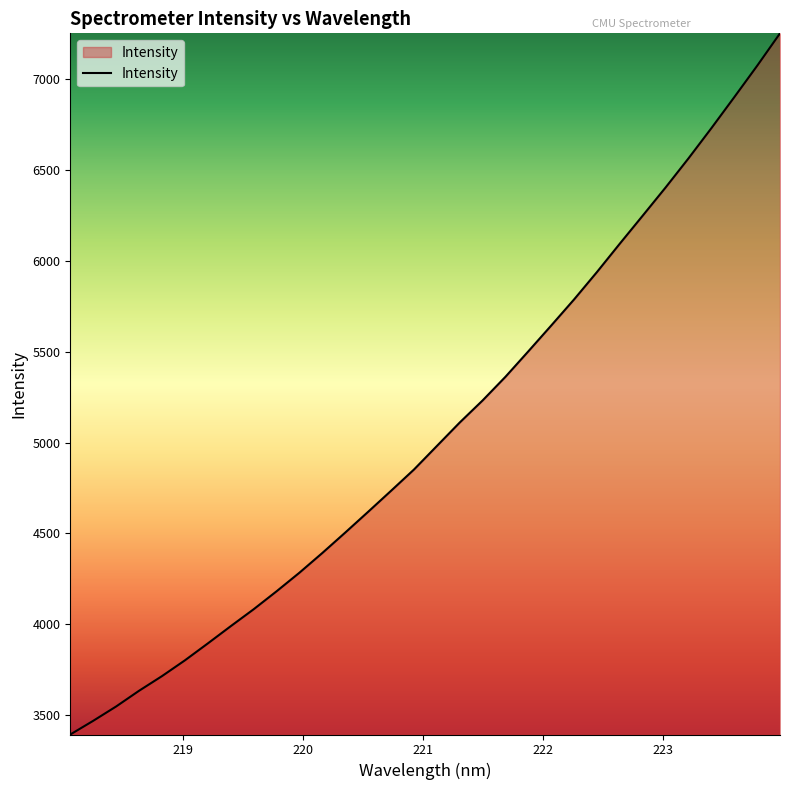

What is the difference between the maximum and minimum values?

3860.0